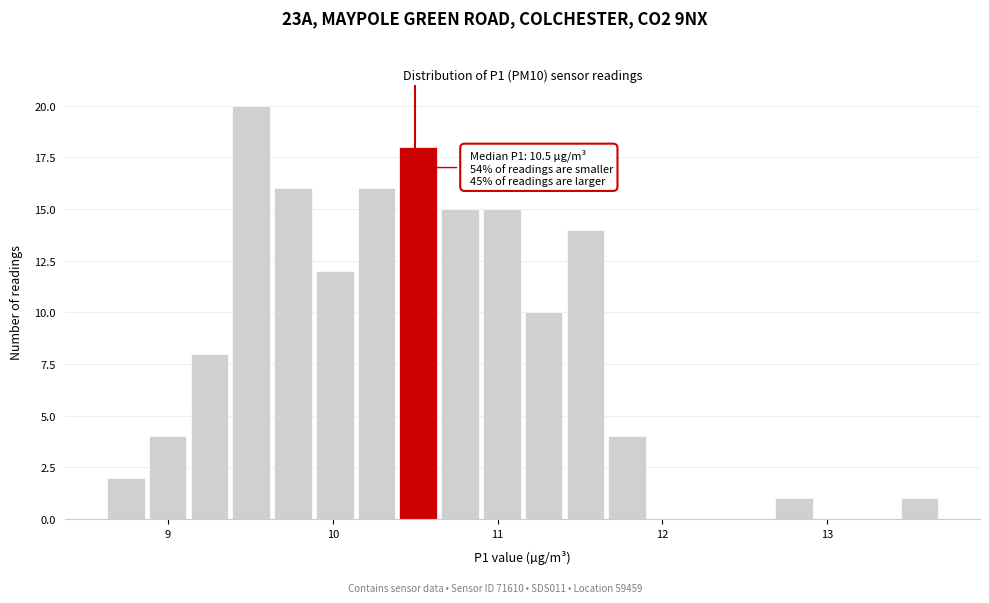

Around what value on the x-axis is the tallest bar? Give the approximate position of its centre, as read against the axis.

9.5